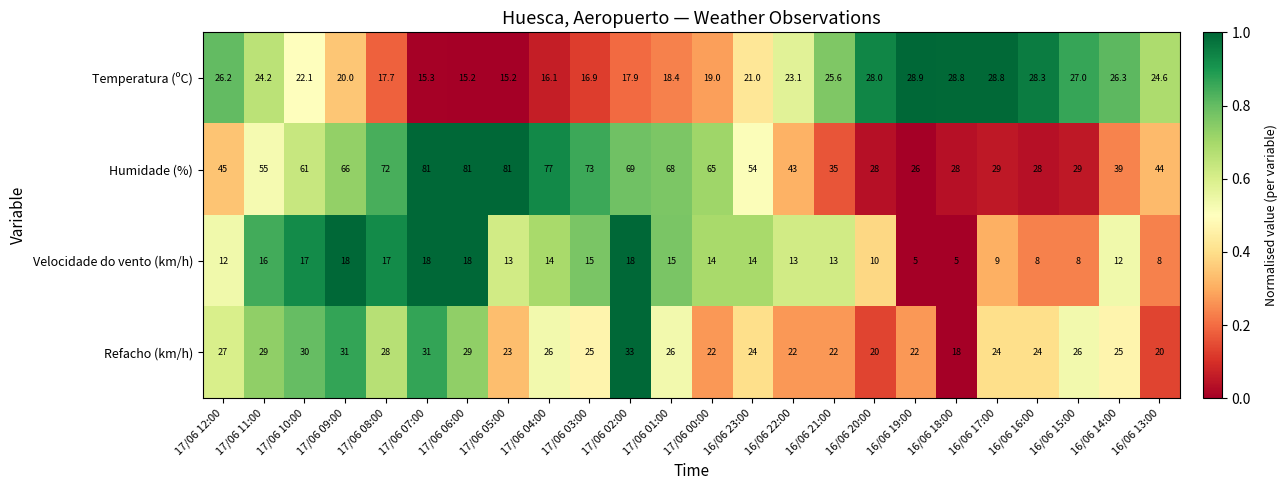

Between 17/06 04:00 and 16/06 18:00, which series saw the biggest shift?

Humidade (%)